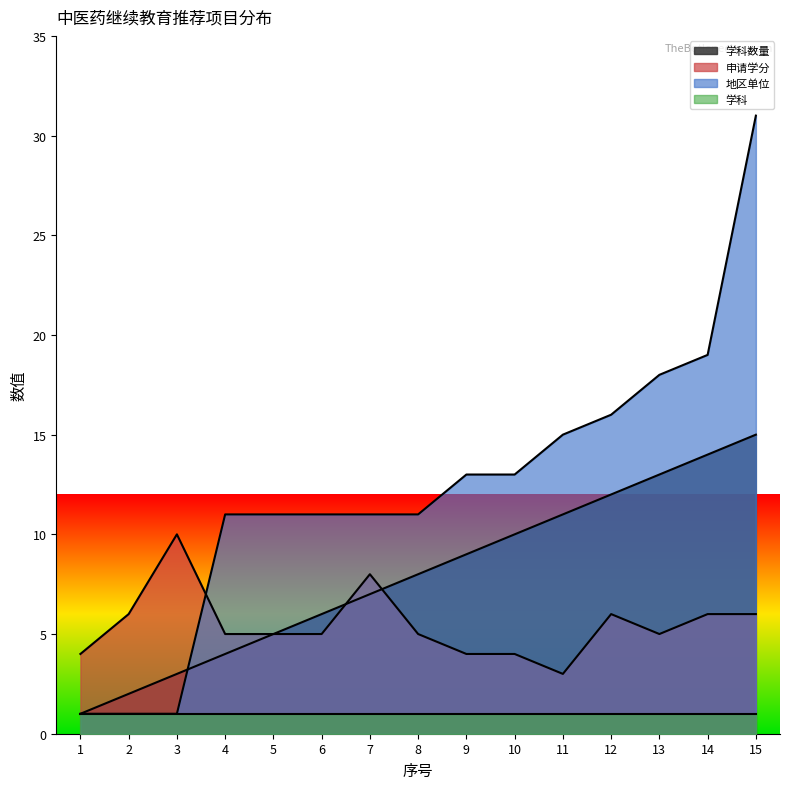

At 6, list the series in order from smallest to largest.

学科, 申请学分, 学科数量, 地区单位